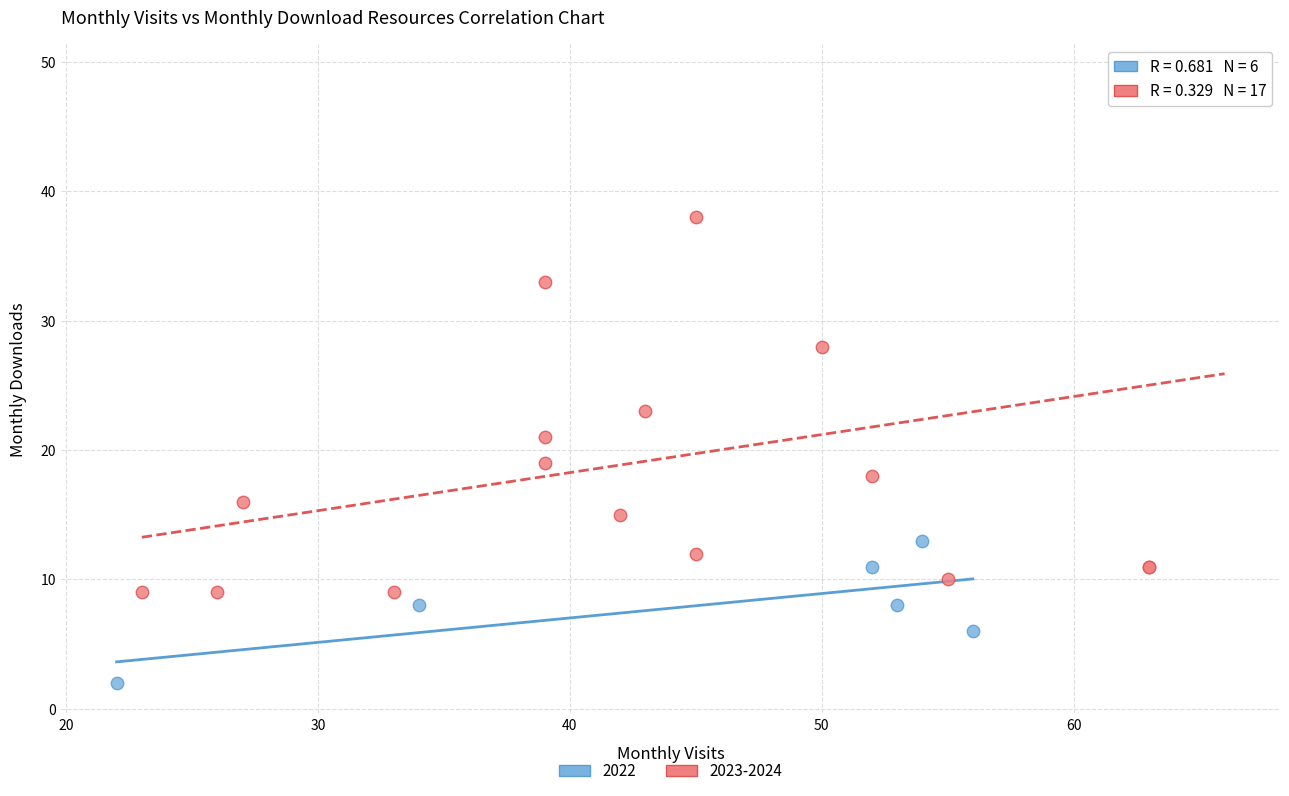

Which series reaches the minimum Y coordinate?

2022